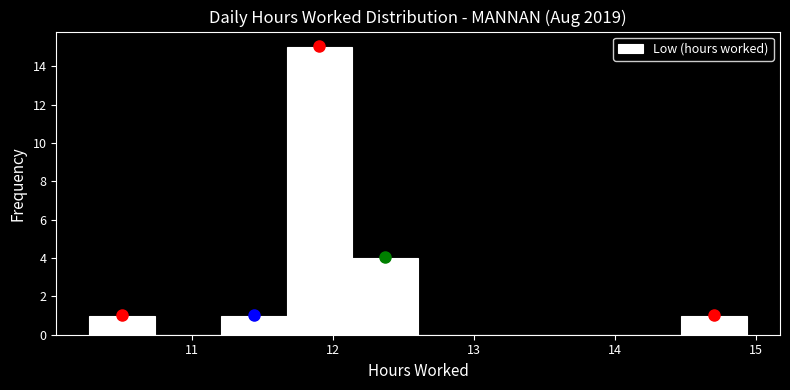

Reading left to right, list every bar in this chart as the range it spans on the x-axis followed by its height. Neither the bar edges nor the heights are printed on the chart, so give them approximately, as read against the axes.

10.3 to 10.7: 1
10.7 to 11.2: 0
11.2 to 11.7: 1
11.7 to 12.1: 15
12.1 to 12.6: 4
12.6 to 13.1: 0
13.1 to 13.5: 0
13.5 to 14.0: 0
14.0 to 14.5: 0
14.5 to 14.9: 1